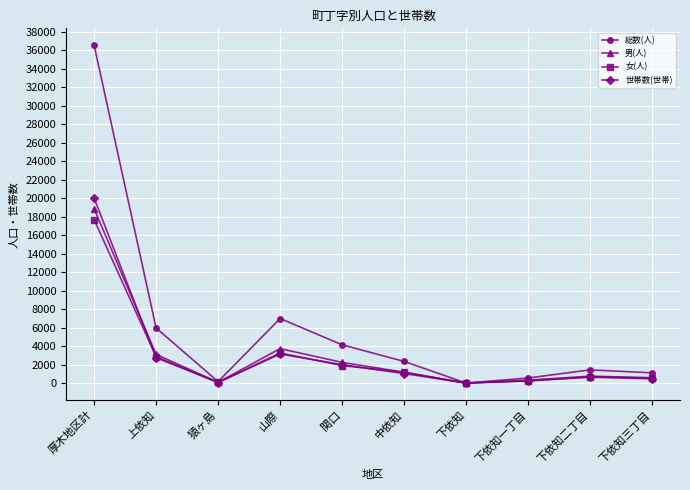

The 総数(人) series shows 4146 at 関口. True or false?

True